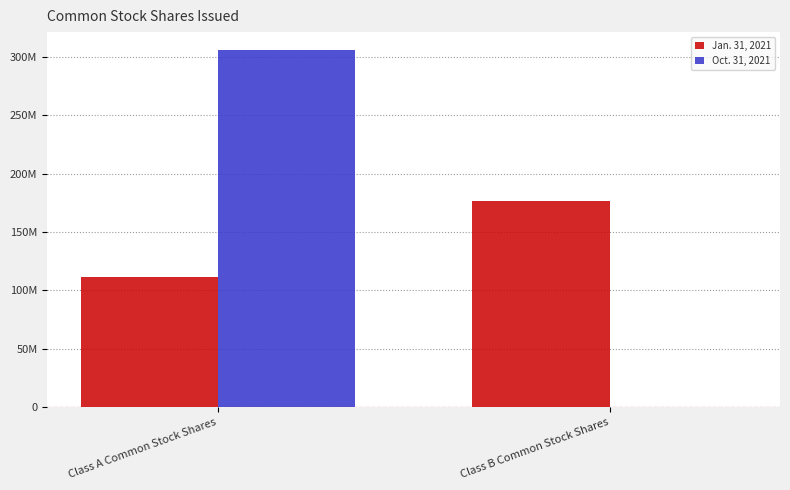

Are the bars horizontal?

No